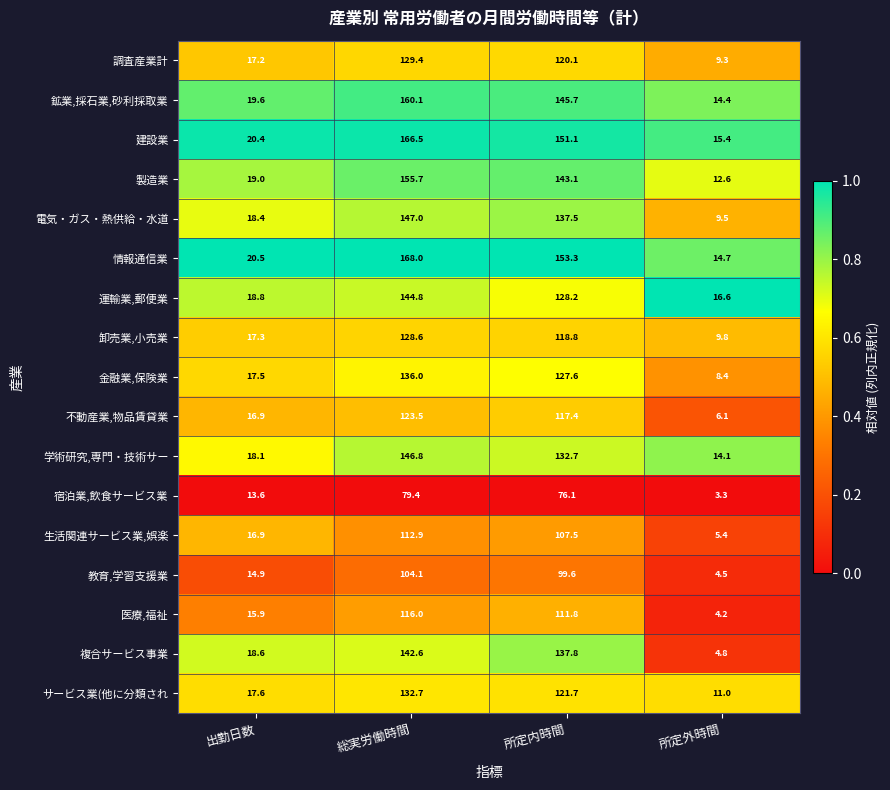

Which category has the highest value across all series?

総実労働時間